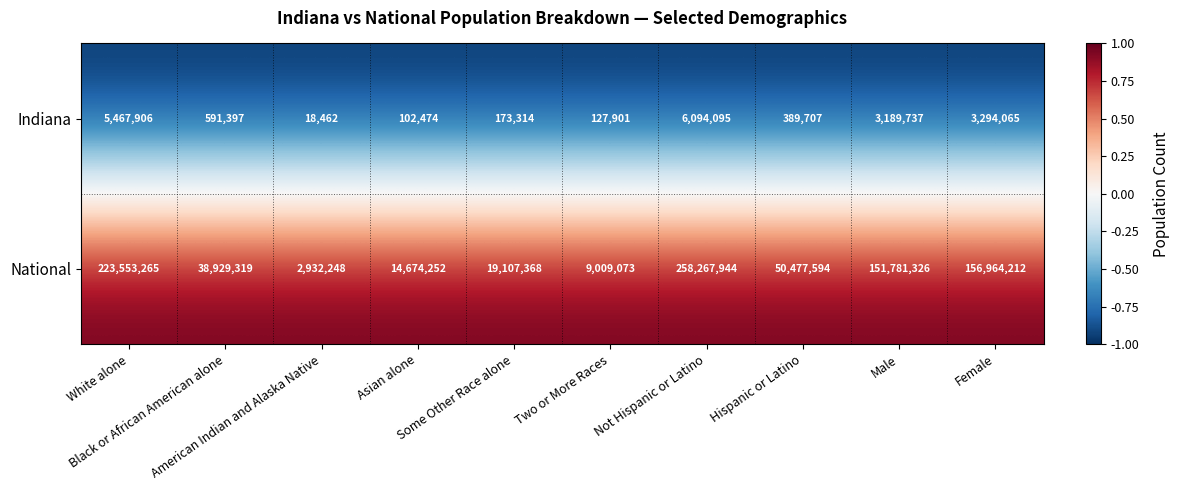

Which series has the largest range (max minus min)?

National